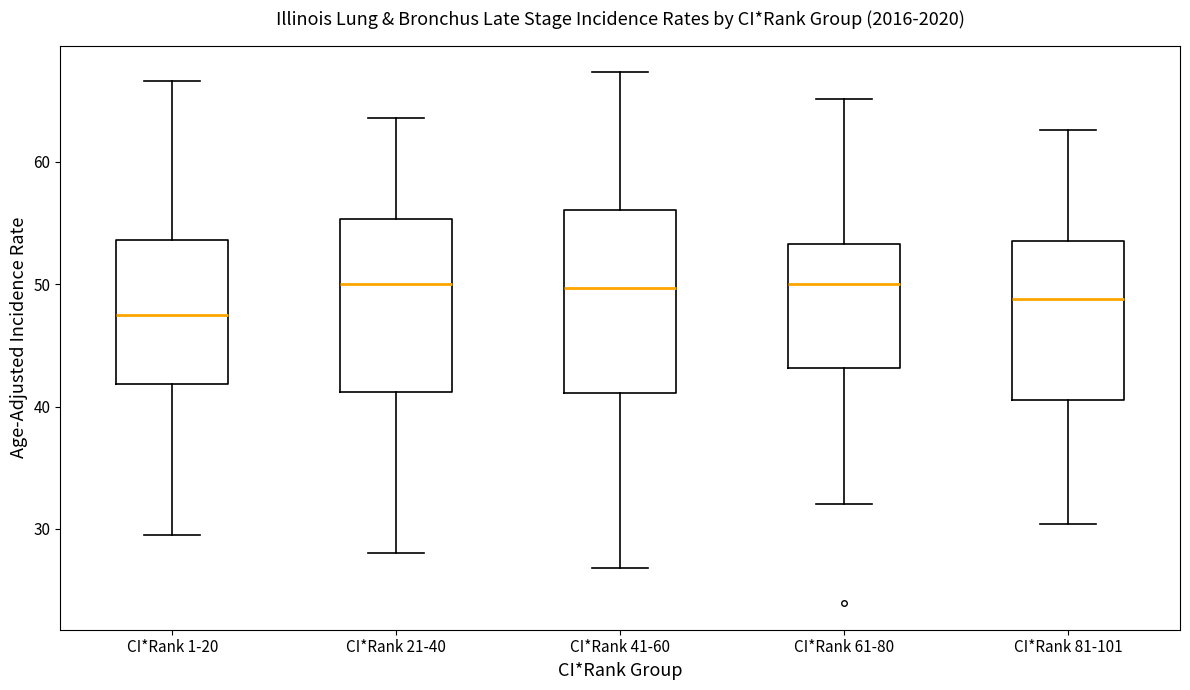

Reading left to right, read every box against the y-axis: the position of its median line, the range the box covers, and the ends of its whiskers. The values are not printed on the chart, so give them approximately, as read against the axis.

CI*Rank 1-20: median 47, box 42 to 54, whiskers 30 to 67
CI*Rank 21-40: median 50, box 41 to 55, whiskers 28 to 64
CI*Rank 41-60: median 50, box 41 to 56, whiskers 27 to 67
CI*Rank 61-80: median 50, box 43 to 53, whiskers 32 to 65
CI*Rank 81-101: median 49, box 41 to 54, whiskers 30 to 63